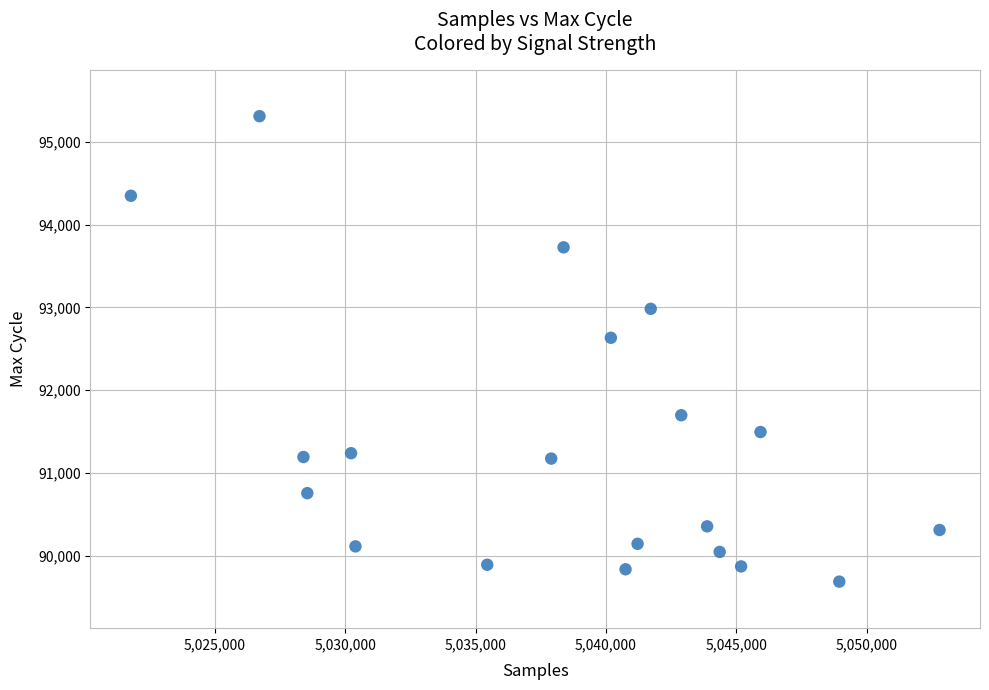

What is the range of Y values (max minus min)?

5625